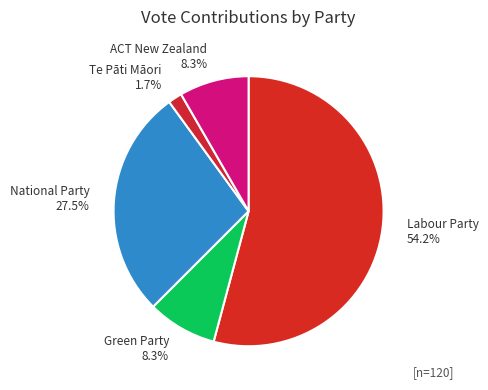

What is the largest slice in the pie chart?

Labour Party